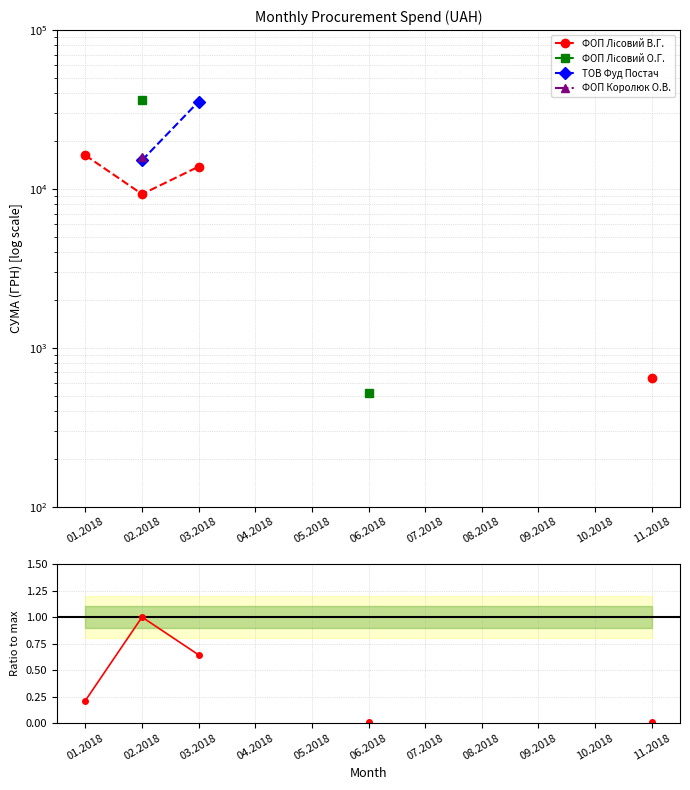

What is the label of the 5th point from the right?

07.2018